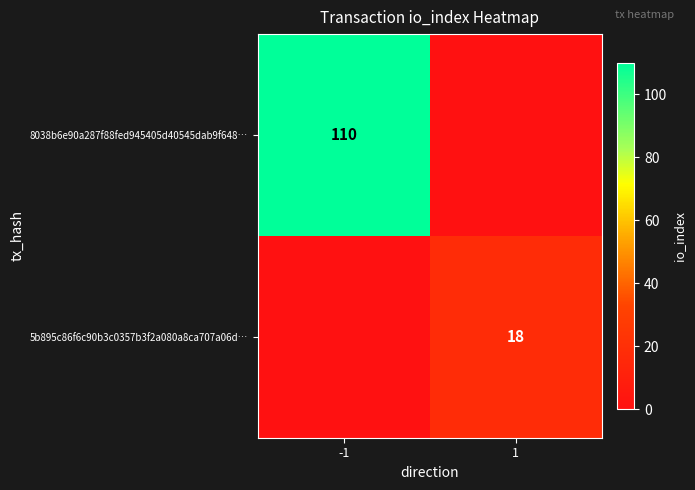

Is it true that 5b895c86f6c90b3c0357b3f2a080a8ca707a06d… equals 6 at 1?

False